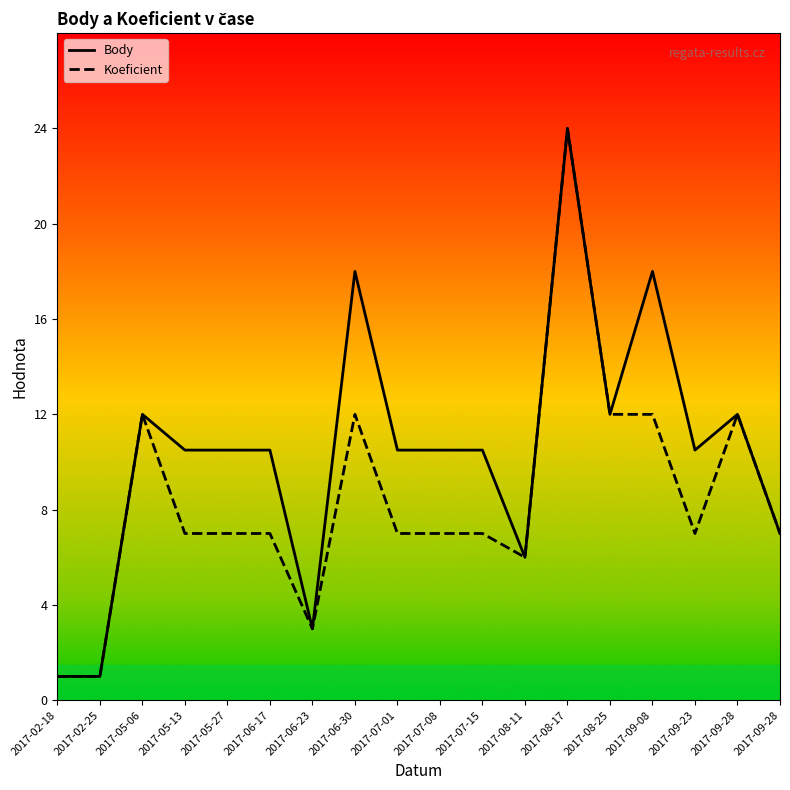

Is the value of Body at 2017-06-17 greater than the value of Koeficient at 2017-02-25?

Yes